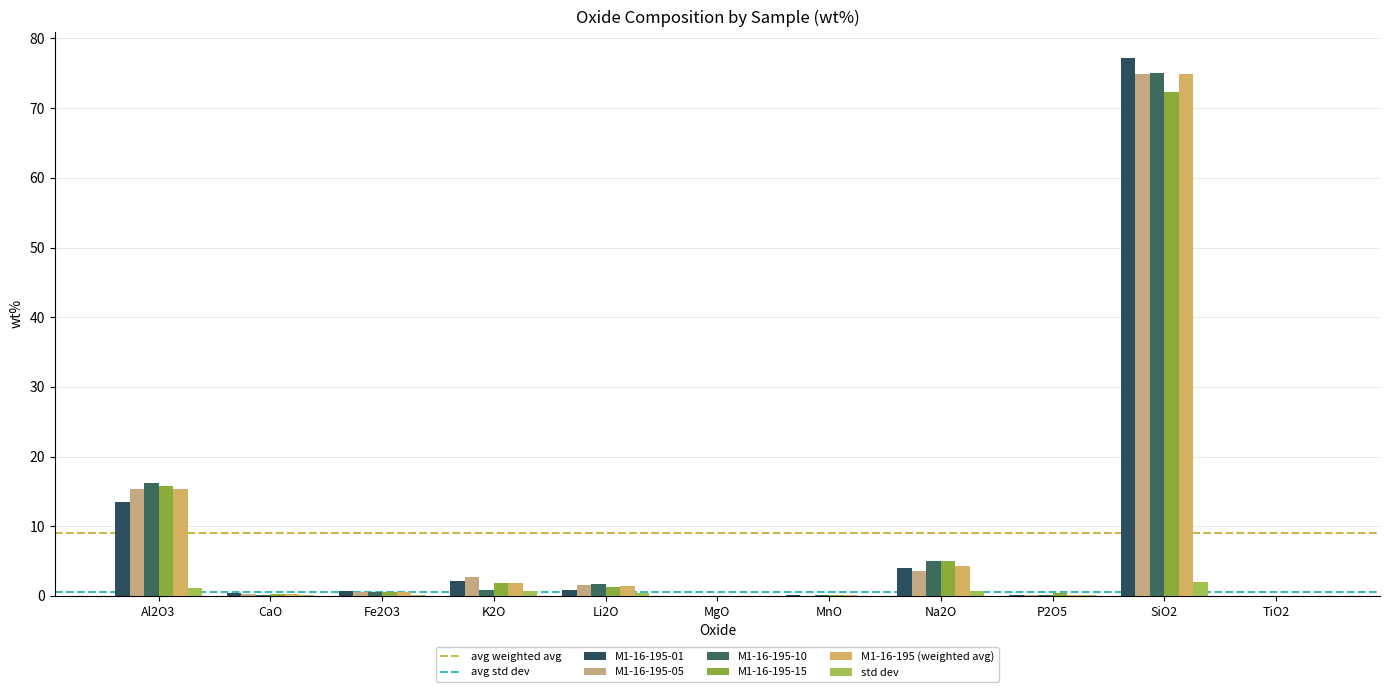

Reading right to left, extract all data points from this chart.

M1-16-195-01: TiO2=0.0	SiO2=77.1	P2O5=0.1	Na2O=4.0	MnO=0.1	MgO=0.0	Li2O=0.8	K2O=2.1	Fe2O3=0.7	CaO=0.4	Al2O3=13.5
M1-16-195-05: TiO2=0.0	SiO2=74.9	P2O5=0.1	Na2O=3.6	MnO=0.0	MgO=0.0	Li2O=1.6	K2O=2.7	Fe2O3=0.5	CaO=0.2	Al2O3=15.4
M1-16-195-10: TiO2=0.0	SiO2=75.0	P2O5=0.2	Na2O=4.9	MnO=0.1	MgO=0.0	Li2O=1.7	K2O=0.9	Fe2O3=0.5	CaO=0.2	Al2O3=16.2
M1-16-195-15: TiO2=0.0	SiO2=72.3	P2O5=0.4	Na2O=5.0	MnO=0.1	MgO=0.0	Li2O=1.2	K2O=1.9	Fe2O3=0.5	CaO=0.2	Al2O3=15.7
M1-16-195 (weighted avg): TiO2=0.0	SiO2=74.9	P2O5=0.2	Na2O=4.4	MnO=0.1	MgO=0.0	Li2O=1.5	K2O=1.9	Fe2O3=0.6	CaO=0.3	Al2O3=15.4
std dev: TiO2=0.0	SiO2=2.0	P2O5=0.1	Na2O=0.7	MnO=0.0	MgO=0.0	Li2O=0.4	K2O=0.8	Fe2O3=0.1	CaO=0.1	Al2O3=1.2